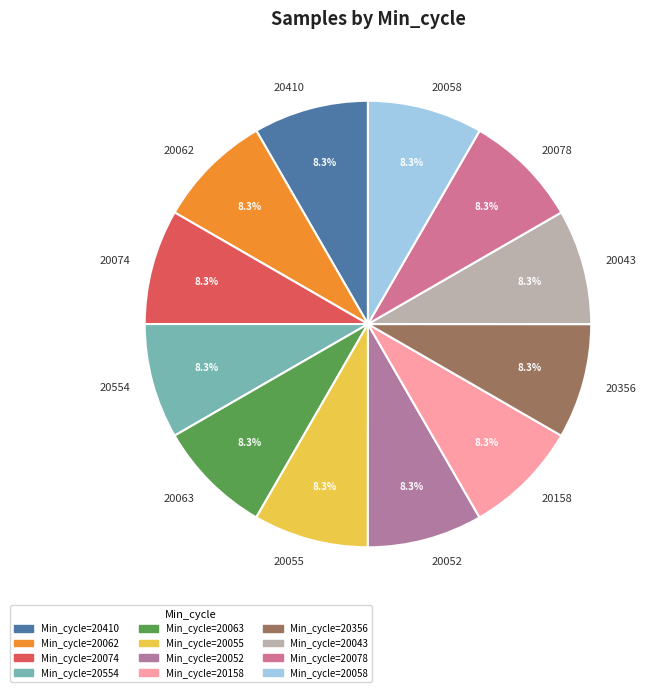

Count the number of slices in the pie.

12